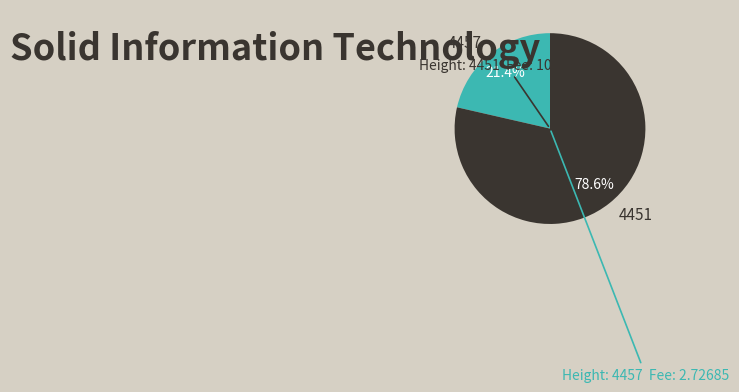

What is the ratio of the value at 4457 to the value at 4451?

0.3